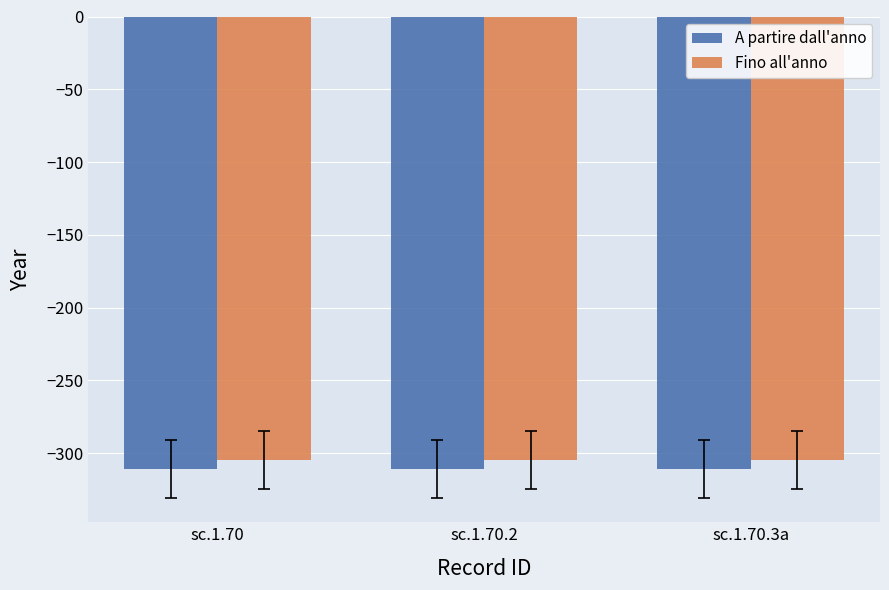

What are all the series names shown in the legend?

A partire dall'anno, Fino all'anno